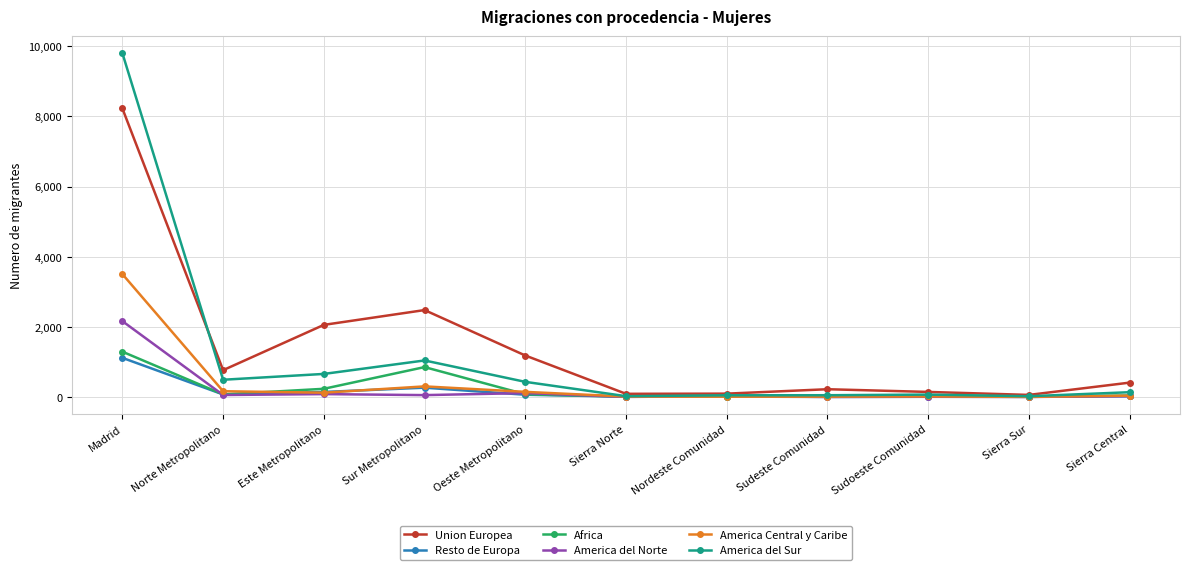

What is the sum of the America Central y Caribe values at Sierra Central and Sur Metropolitano?

343